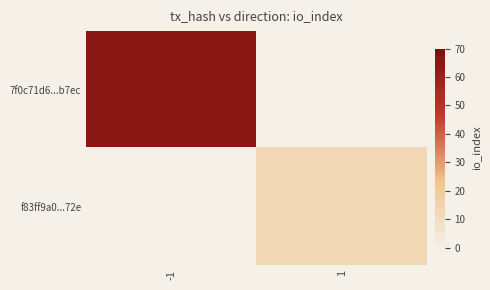

The 7f0c71d6...b7ec series shows 32.2 at -1. True or false?

False